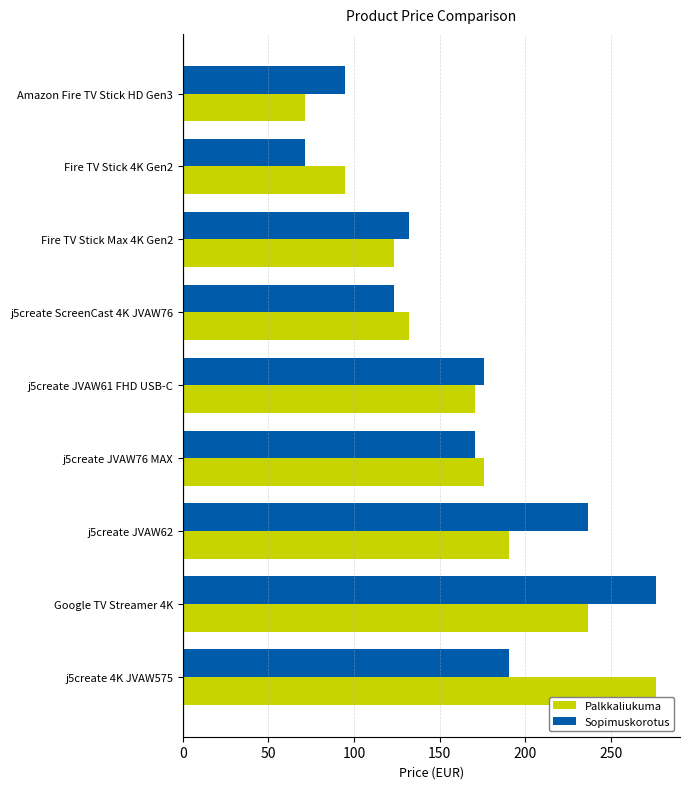

What is the lowest value of the Palkkaliukuma series?

71.1